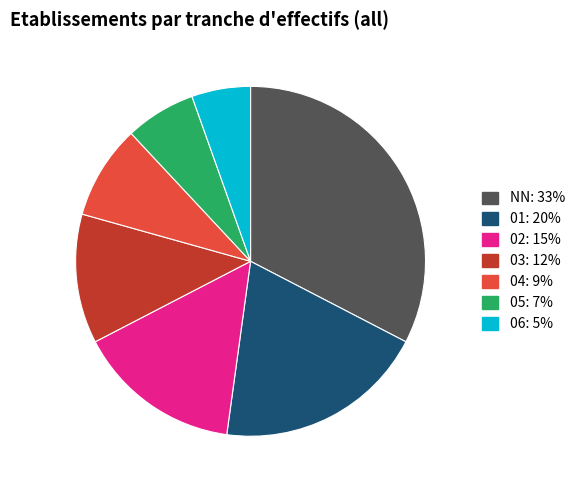

The 01 slice represents 20% of the pie. True or false?

True